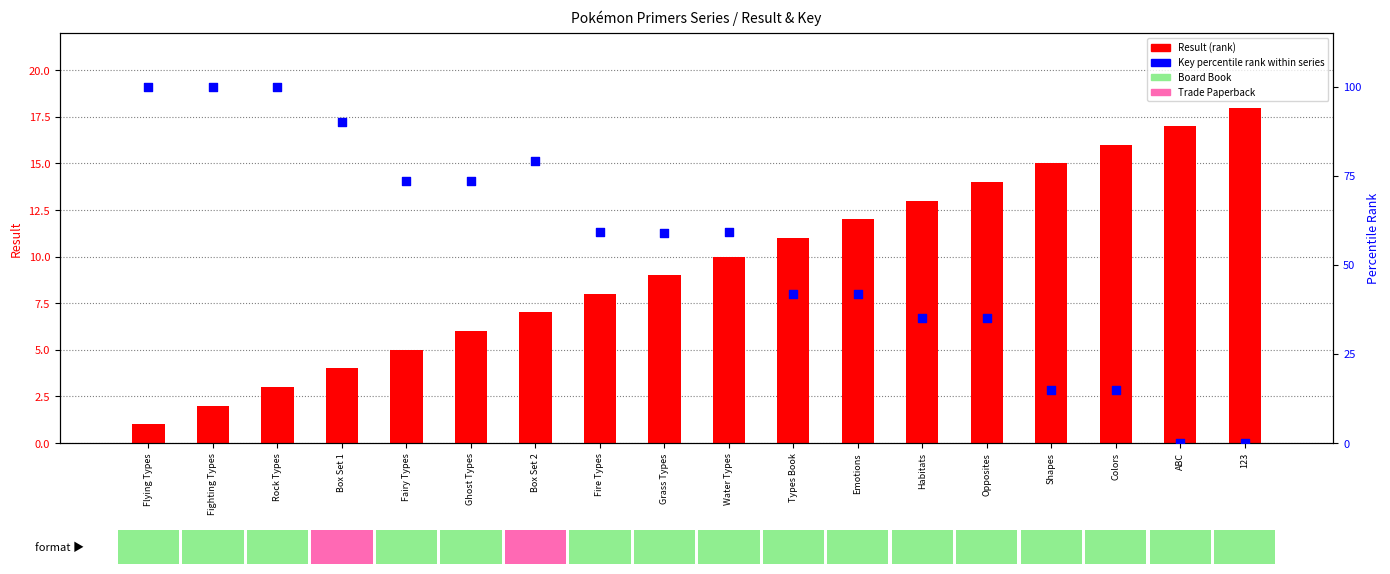

Is the value of Result (rank) at Flying Types greater than the value of Key percentile rank at Flying Types?

No